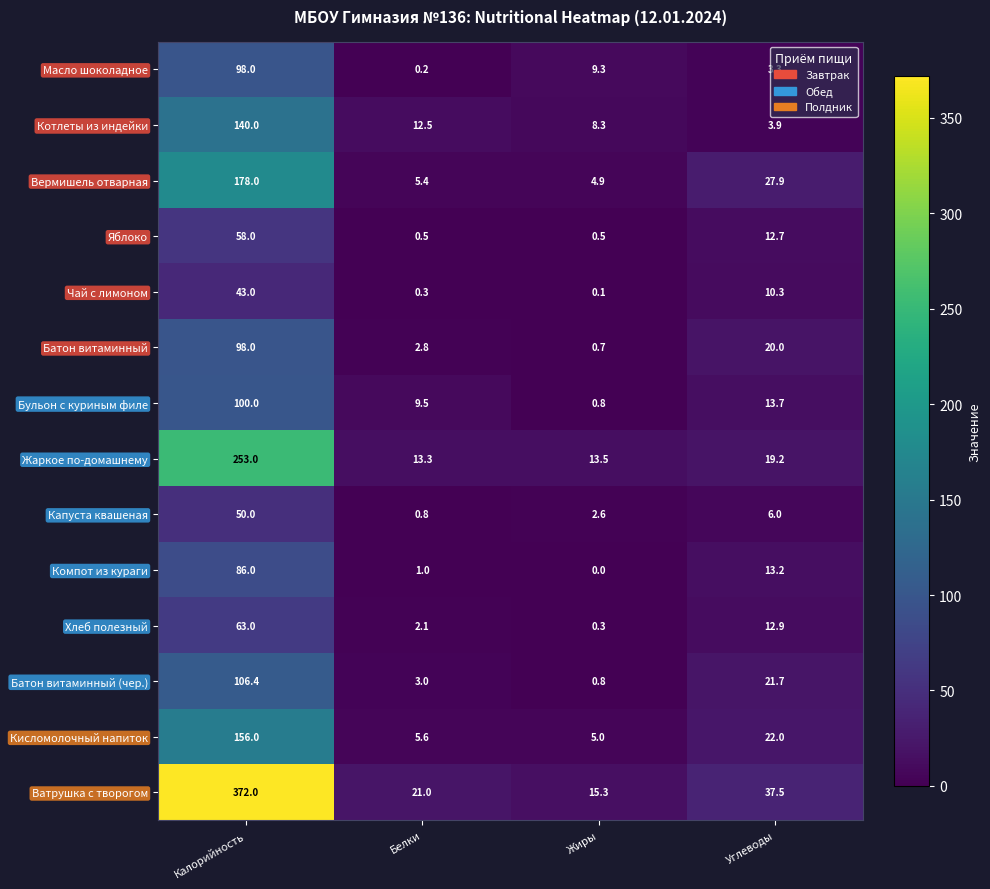

At which label does Хлеб полезный first exceed 12?

Калорийность